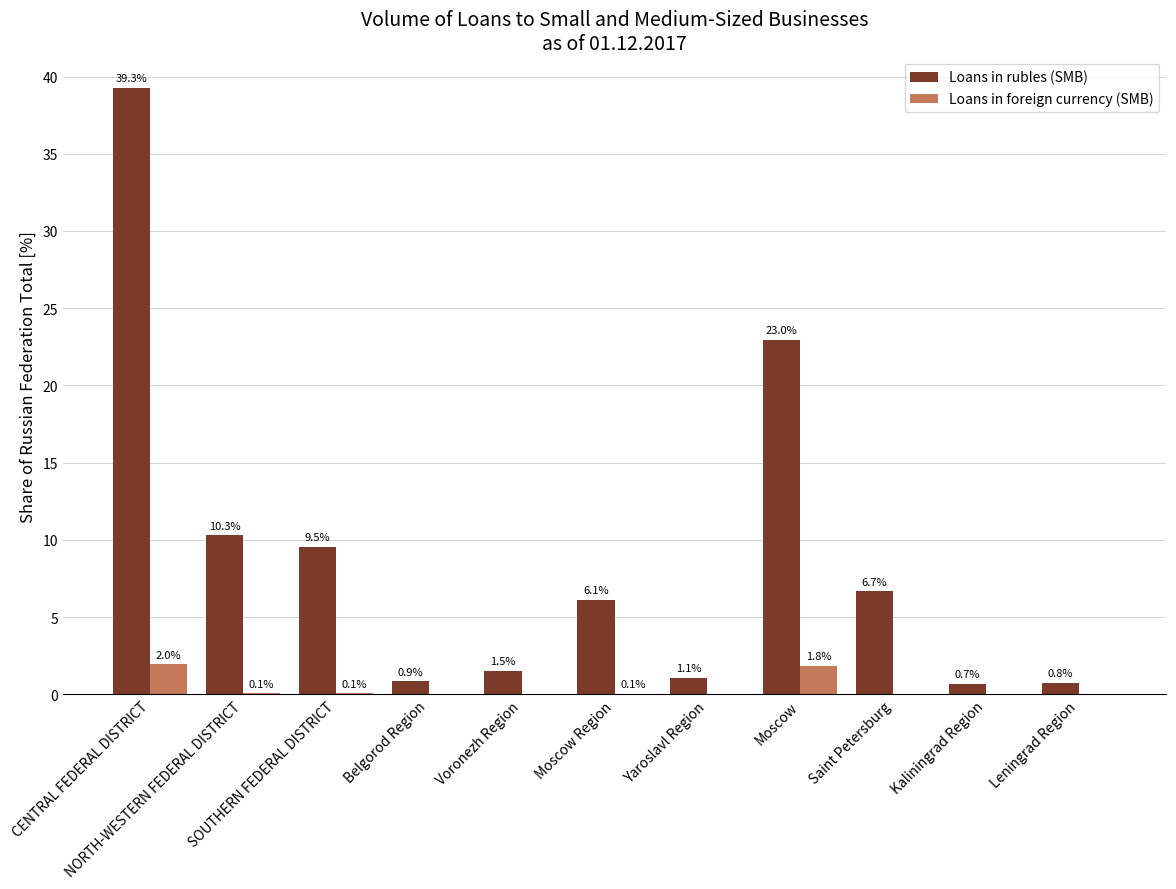

Is the value of Loans in foreign currency (SMB) at Moscow greater than the value of Loans in rubles (SMB) at Kaliningrad Region?

Yes